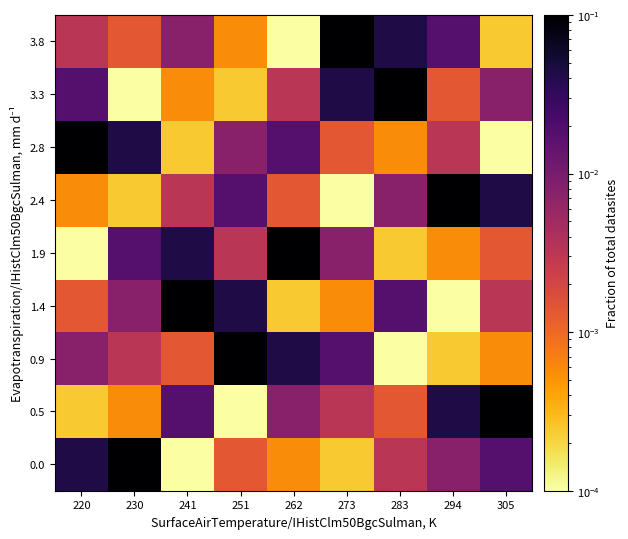

Rank the series at 294 from highest to lowest value.

2.4, 0.5, 3.8, 0.0, 2.8, 3.3, 1.9, 0.9, 1.4